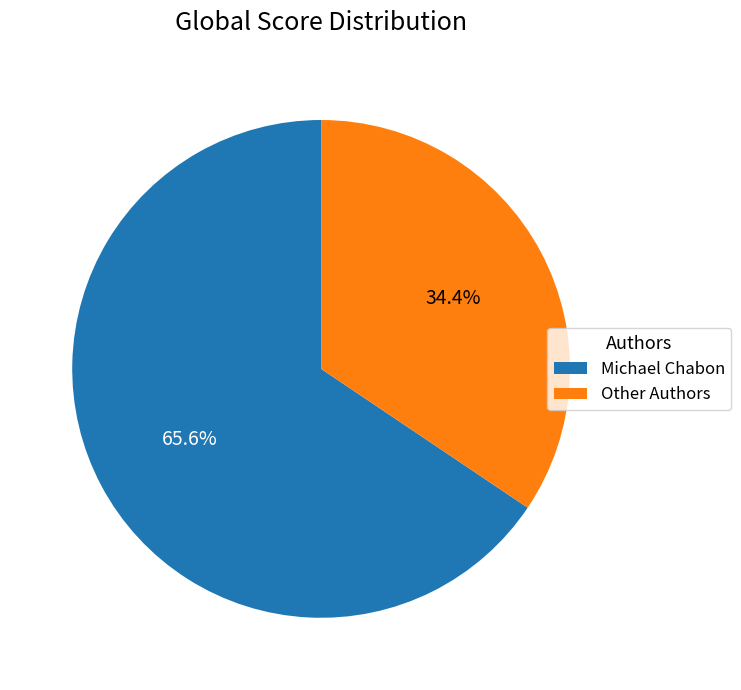

What percentage do Michael Chabon and Other Authors together represent?

100.0%